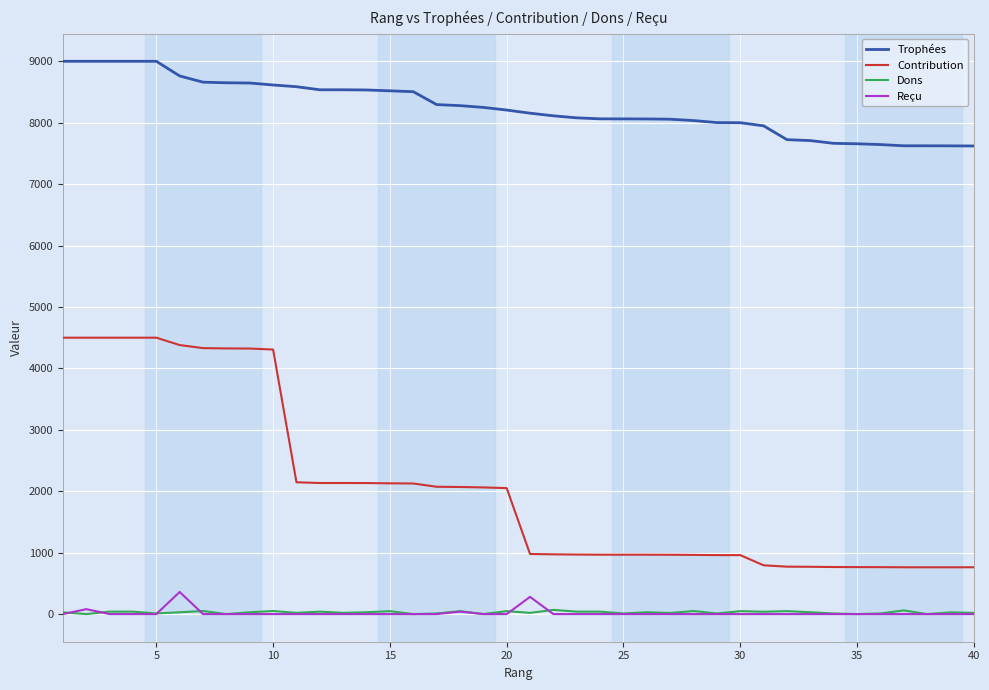

Which series has the largest total across all categories?

Trophées